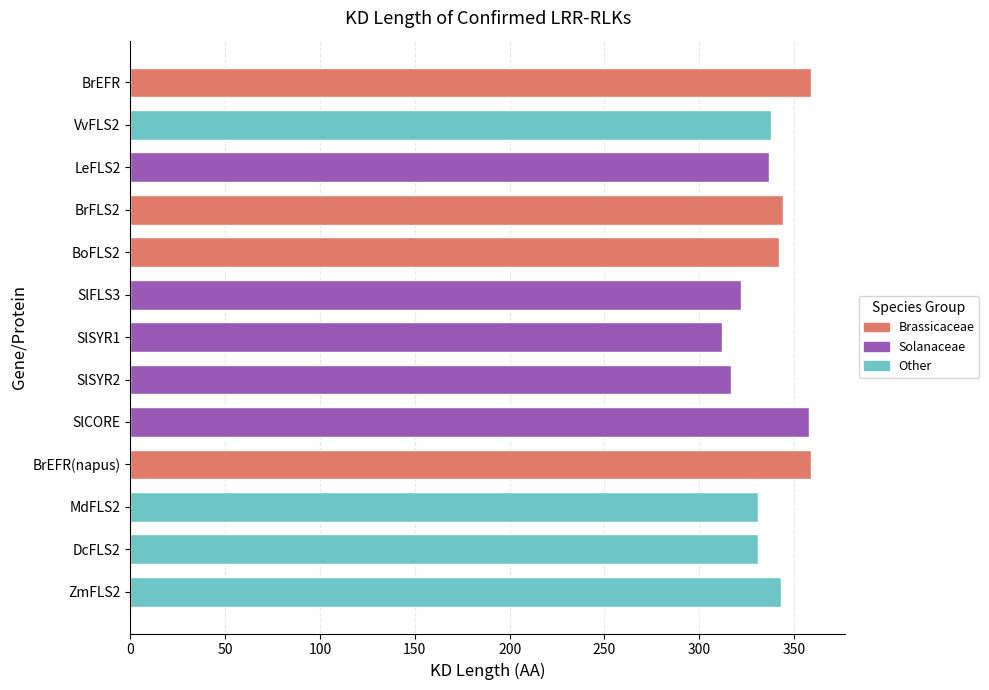

Is it true that the value at BrFLS2 is 94?

False